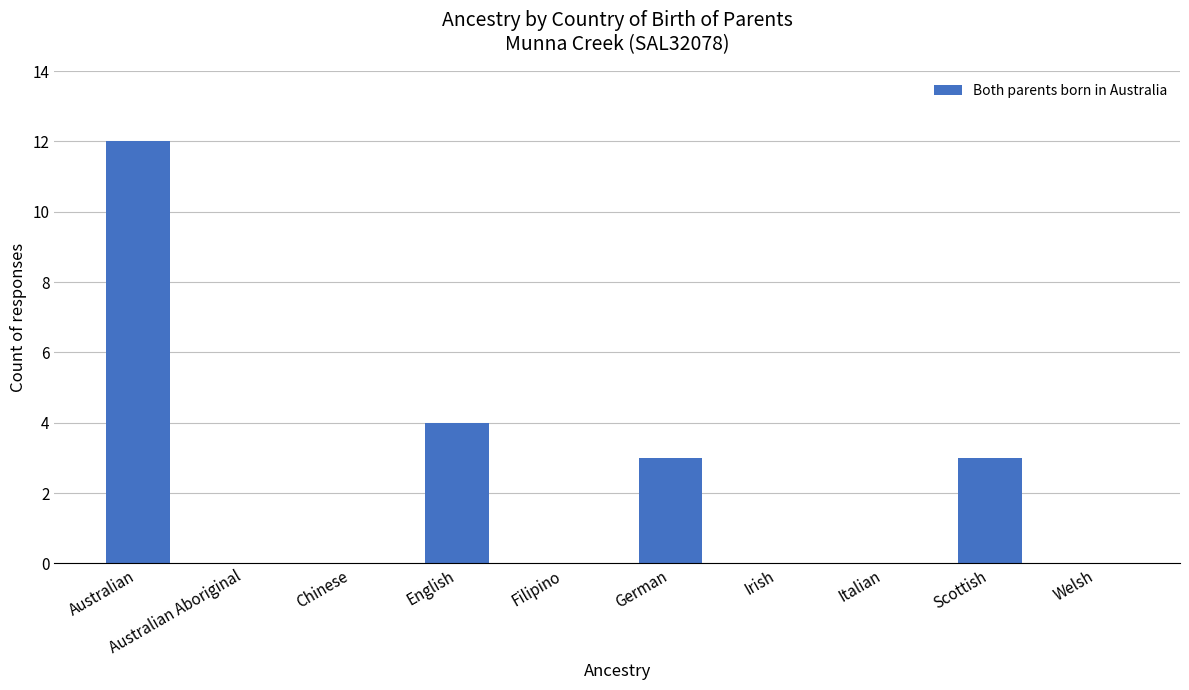

Is it true that the value at Australian Aboriginal is 0?

True